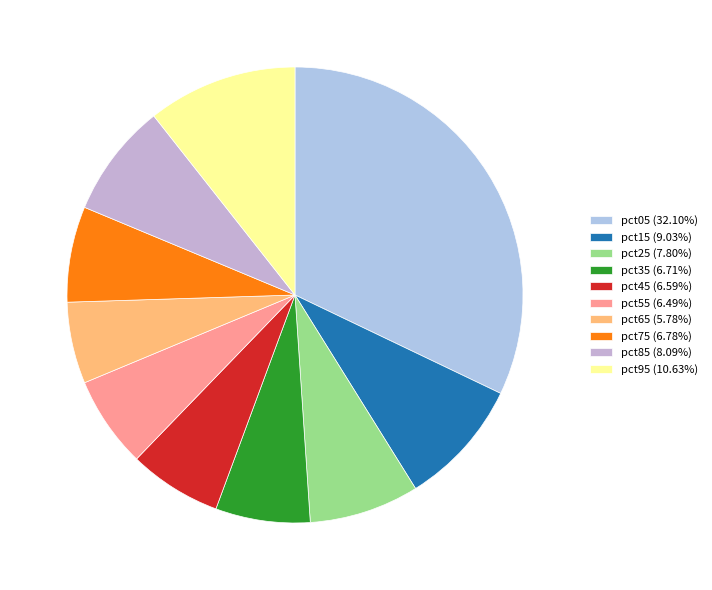

Count the number of slices in the pie.

10